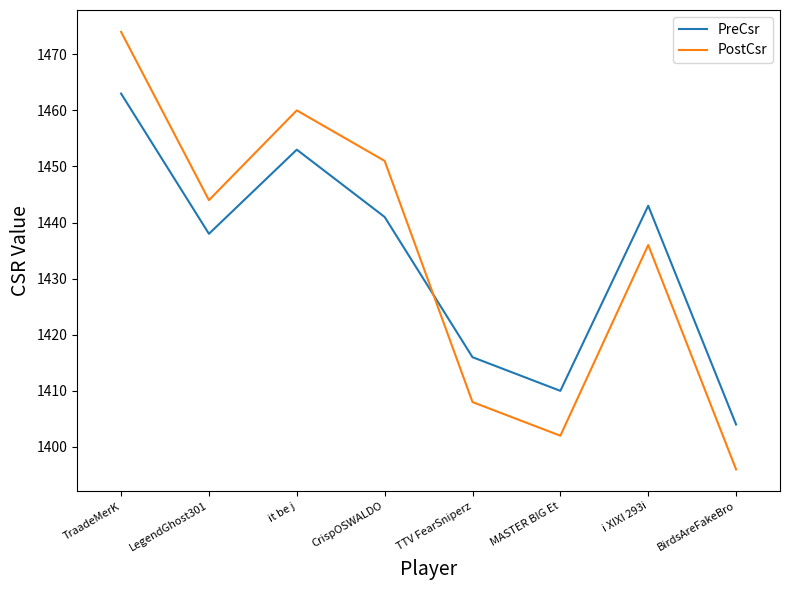

After their last crossing, which series has the higher values: PostCsr or PreCsr?

PreCsr